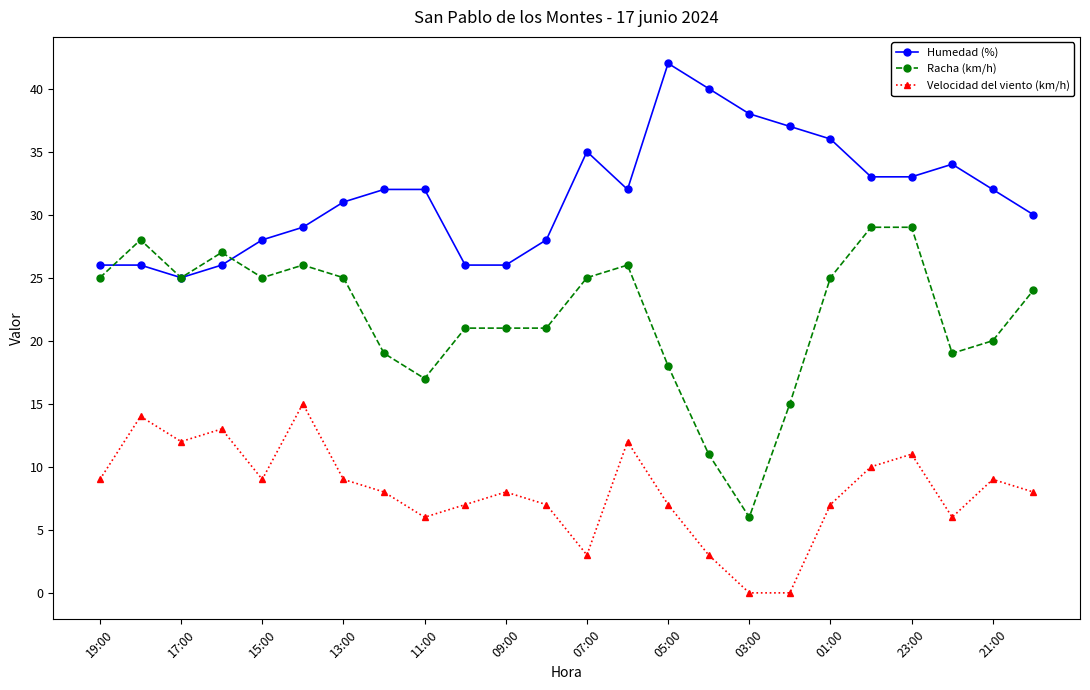

List the series in order of their overall mean, highest first.

Humedad (%), Racha (km/h), Velocidad del viento (km/h)